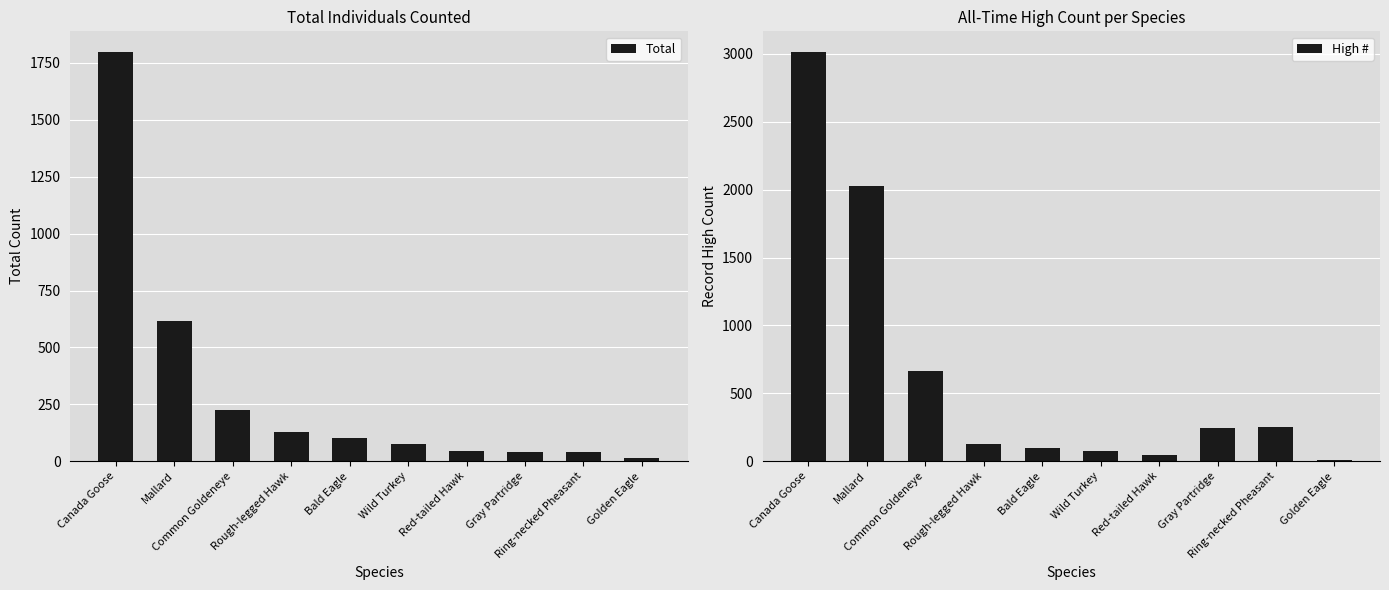

What is the value of the High # bar at the 7th from the left?

43